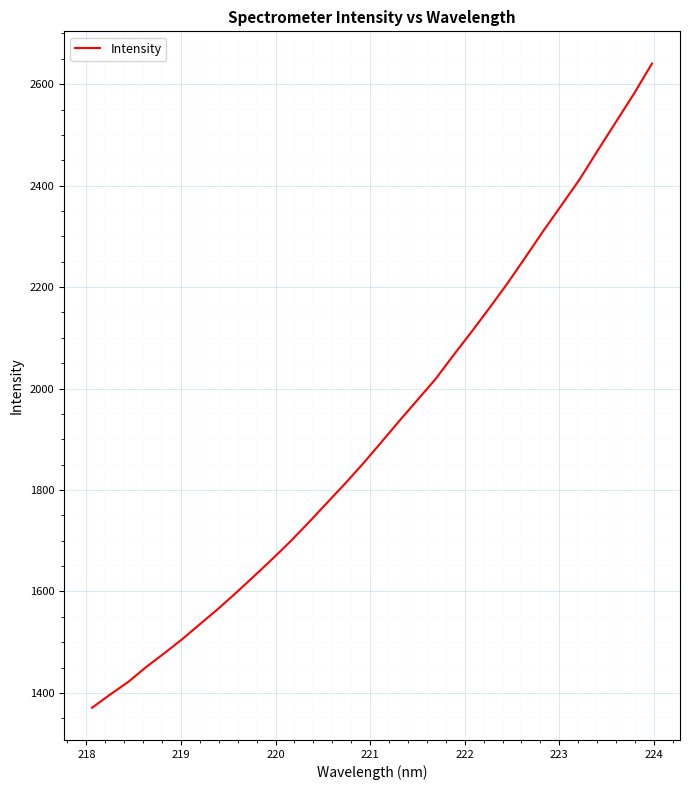

What is the minimum value shown in the chart?

1370.7